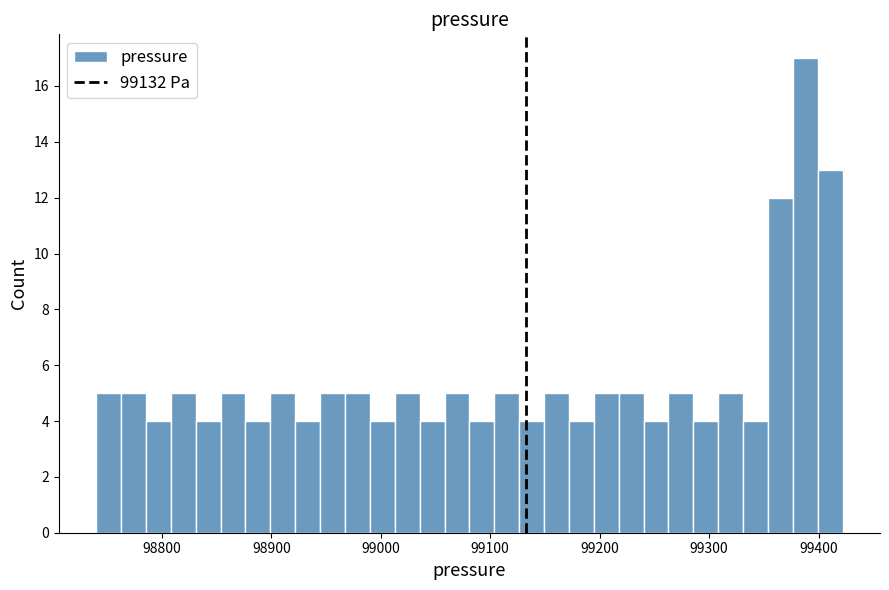

Around what value on the x-axis is the tallest bar? Give the approximate position of its centre, as read against the axis.

99390